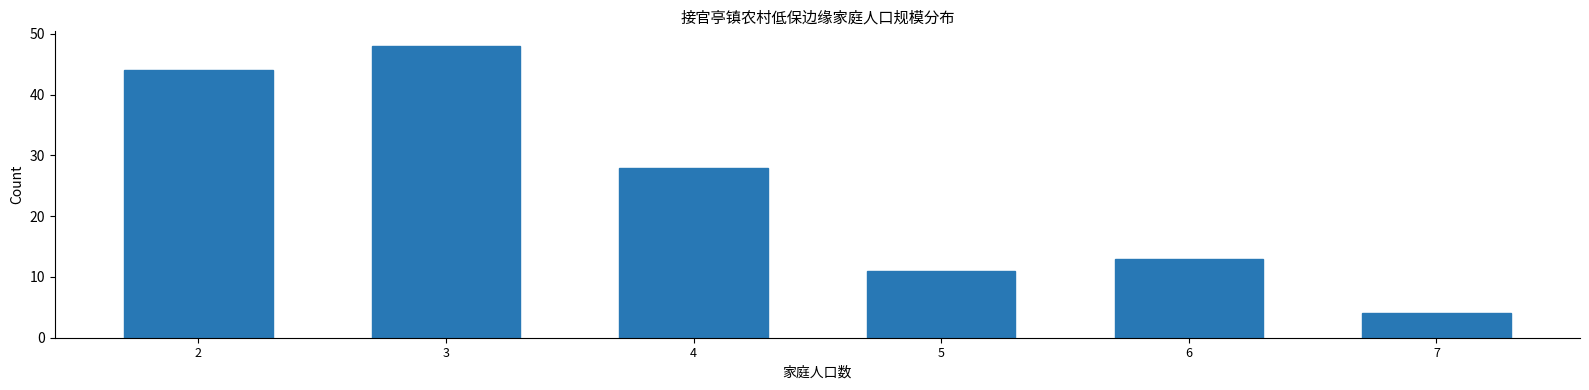

Reading left to right, extract all data points from this chart.

2=44	3=48	4=28	5=11	6=13	7=4